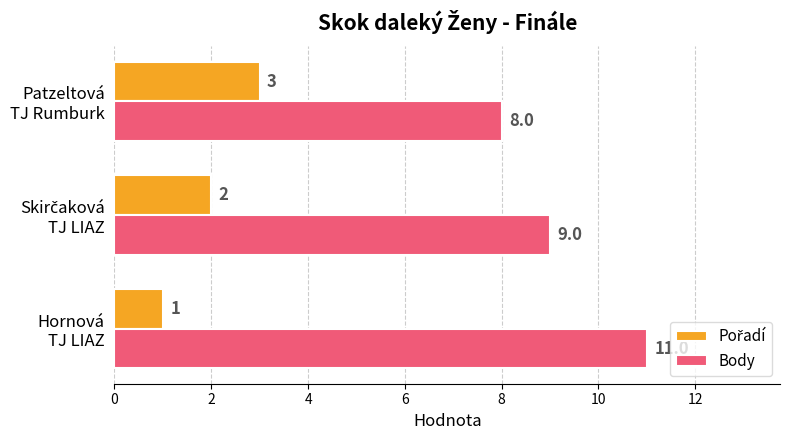

What is the highest value of the Body series?

11